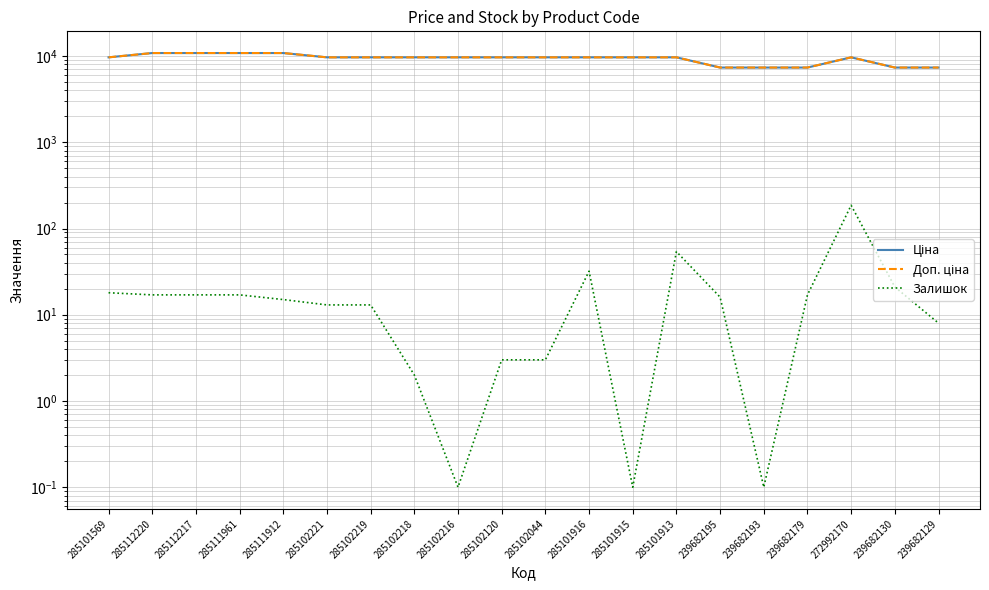

Is this an area chart (filled region under the line)?

No